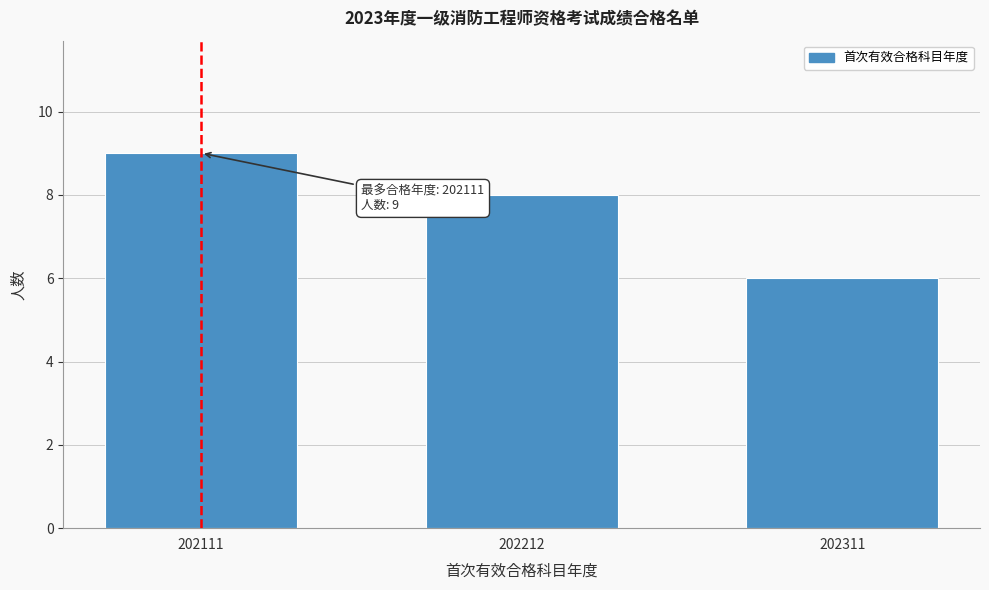

Reading left to right, extract all data points from this chart.

9	8	6